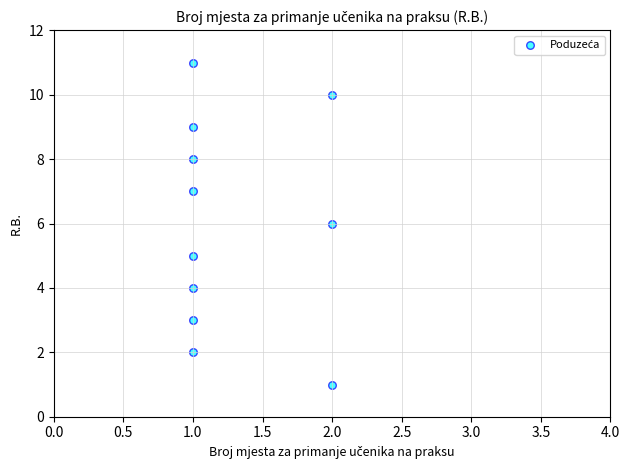

What is the range of Y values (max minus min)?

10